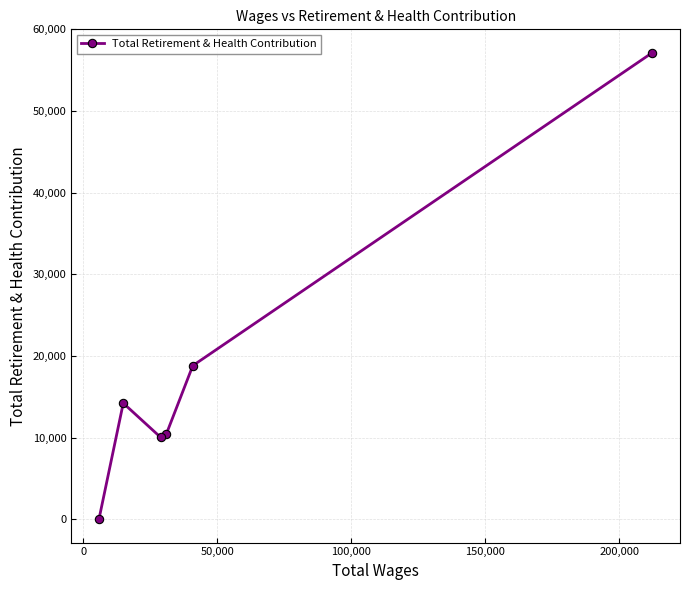

What is the sum of all values?

110631